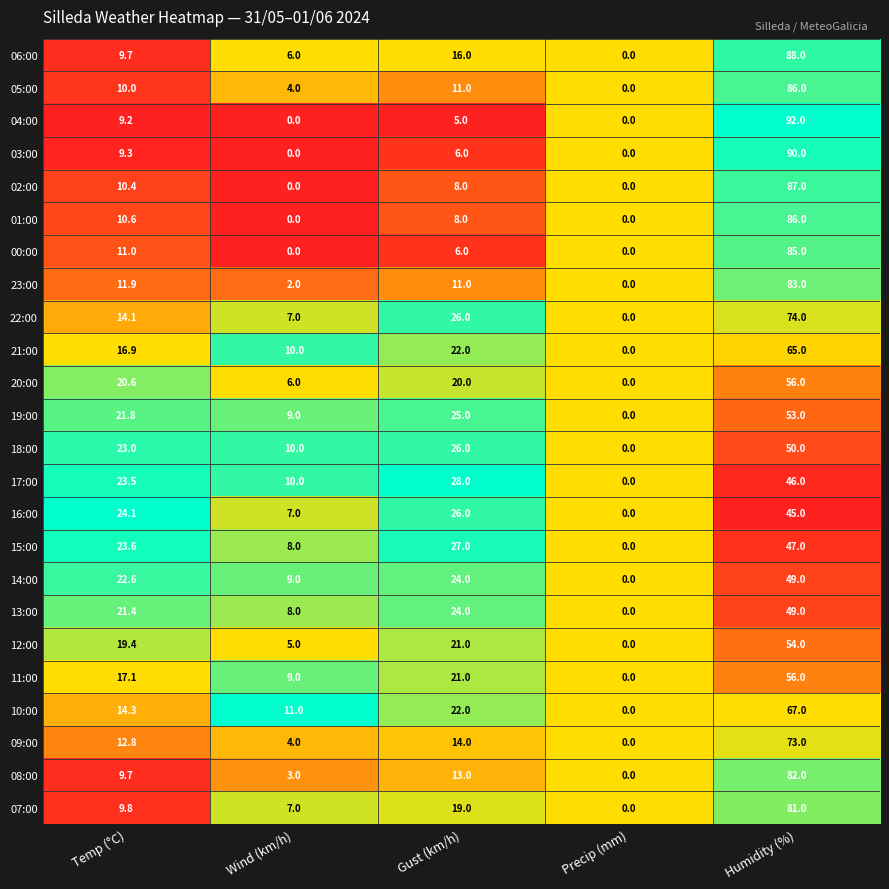

How many categories are shown in the chart?

5